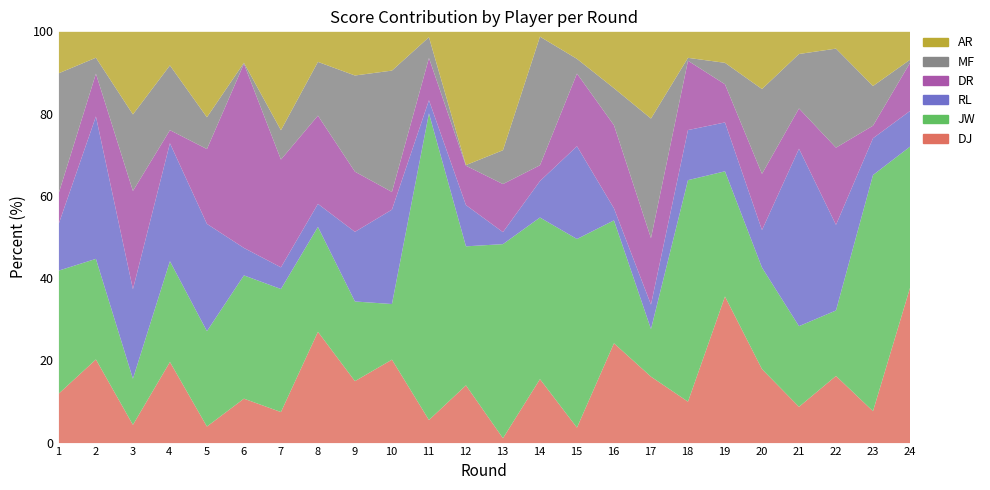

How many lines are shown in the chart?

6